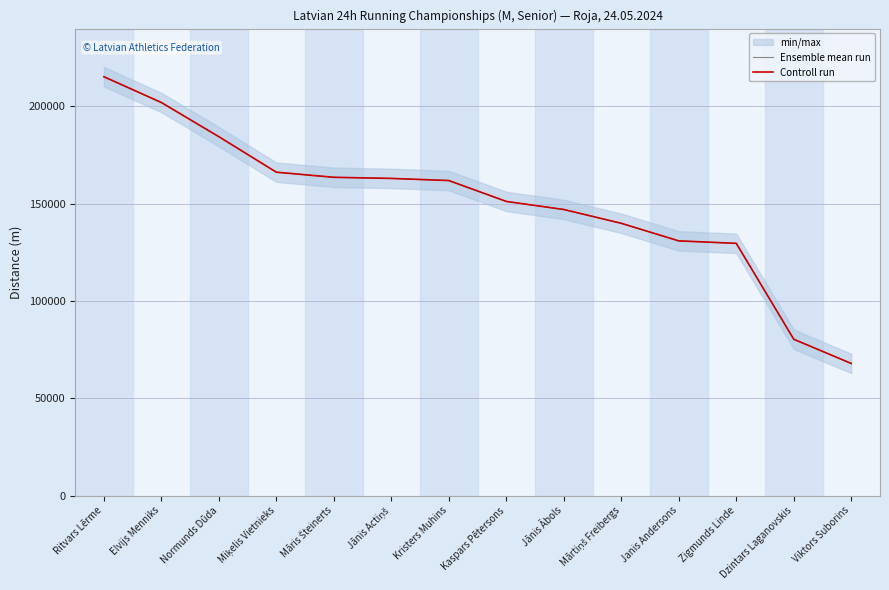

At Ritvars Lērme, list the series in order from smallest to largest.

Ensemble mean run, Controll run